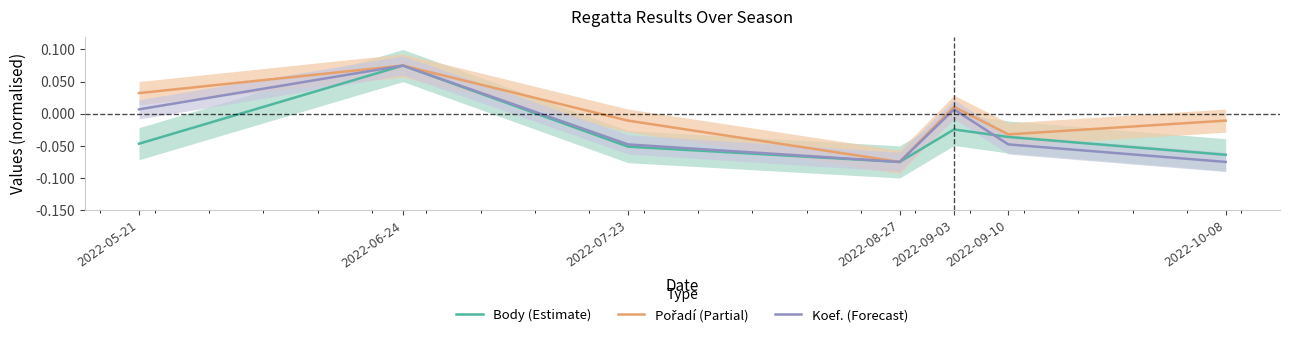

Does the chart have visible grid lines?

No